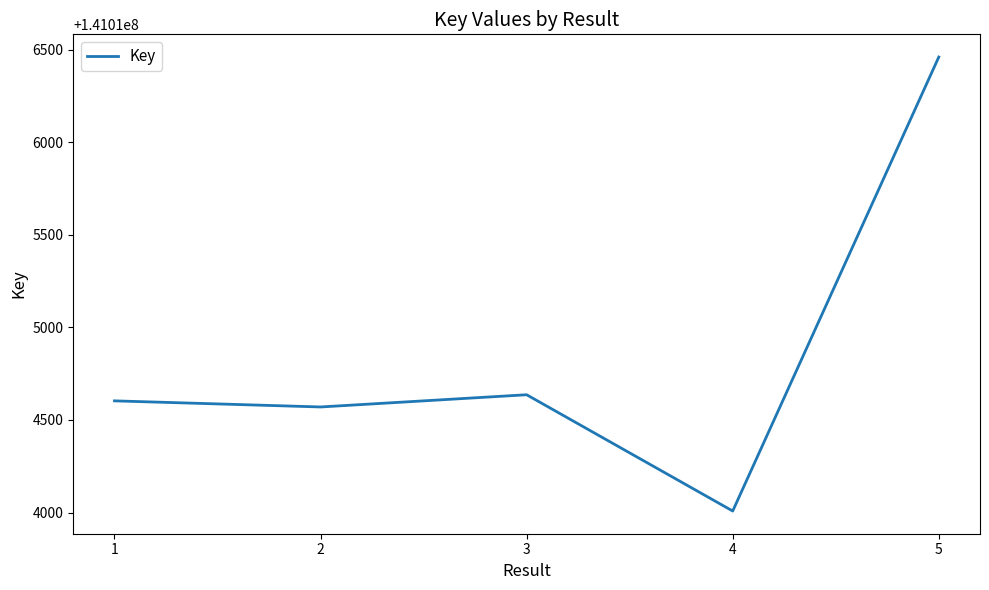

The value at 4 is 141014008. True or false?

True